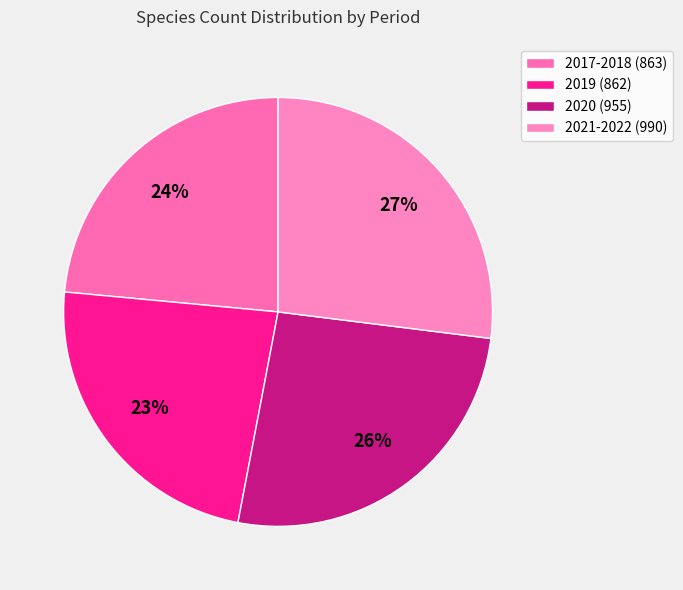

Count the number of slices in the pie.

4